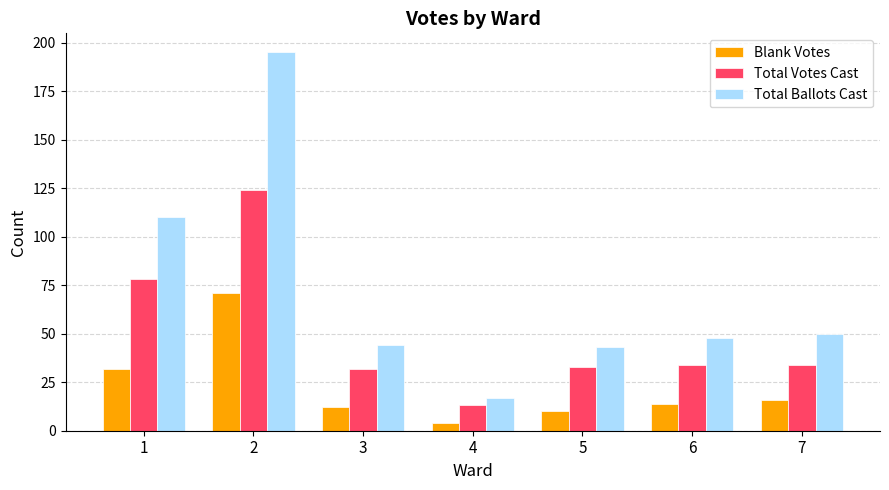

Which category has the highest value across all series?

2